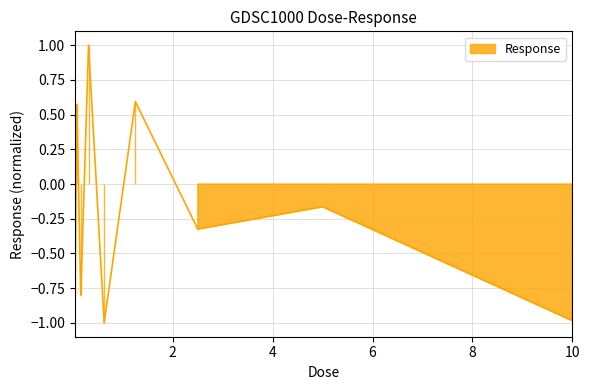

How many series are shown in this chart?

1